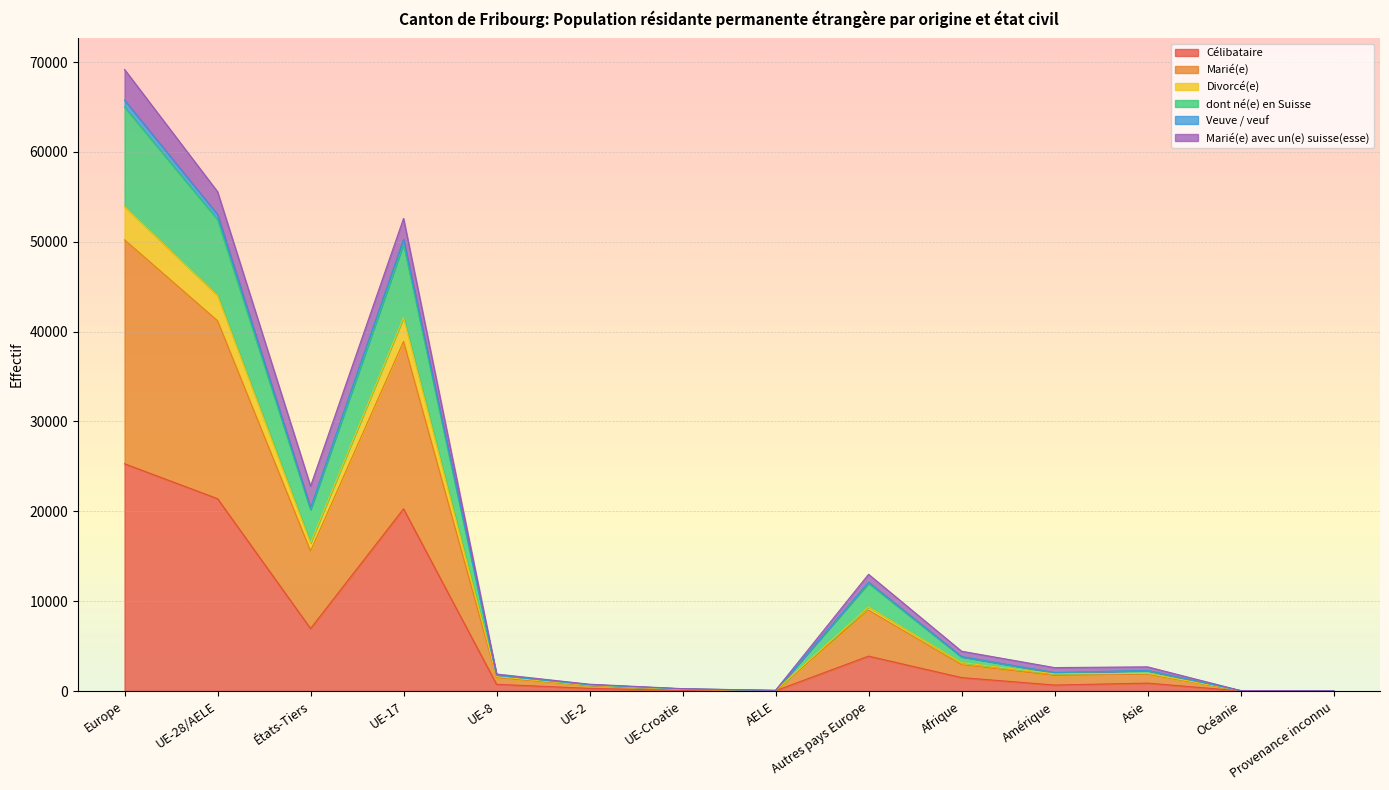

True or false: Célibataire and Veuve / veuf intersect in this chart.

False